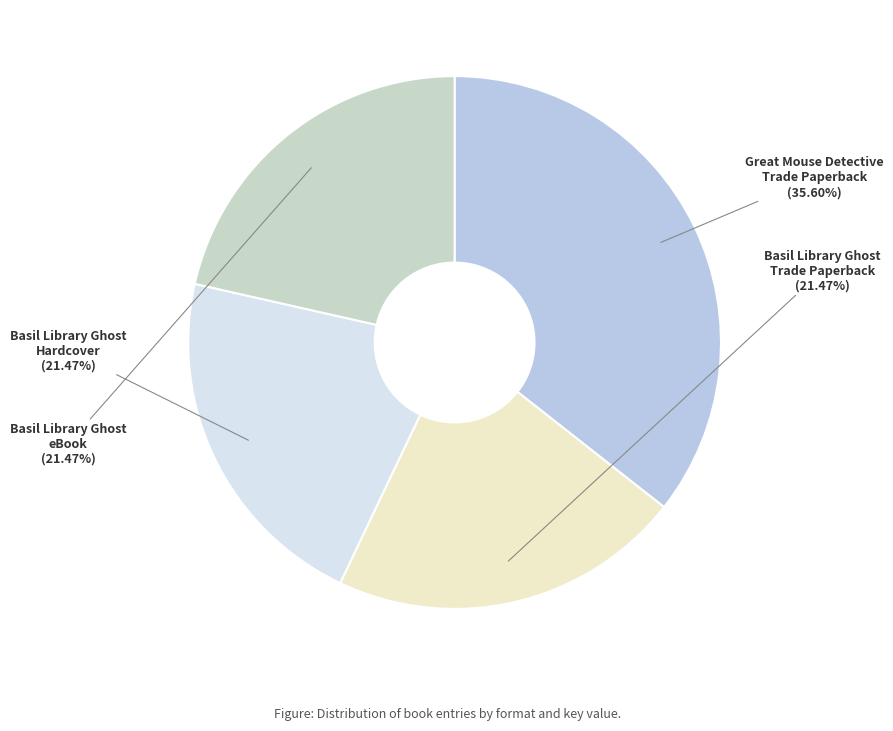

Does any single category account for the majority?

No